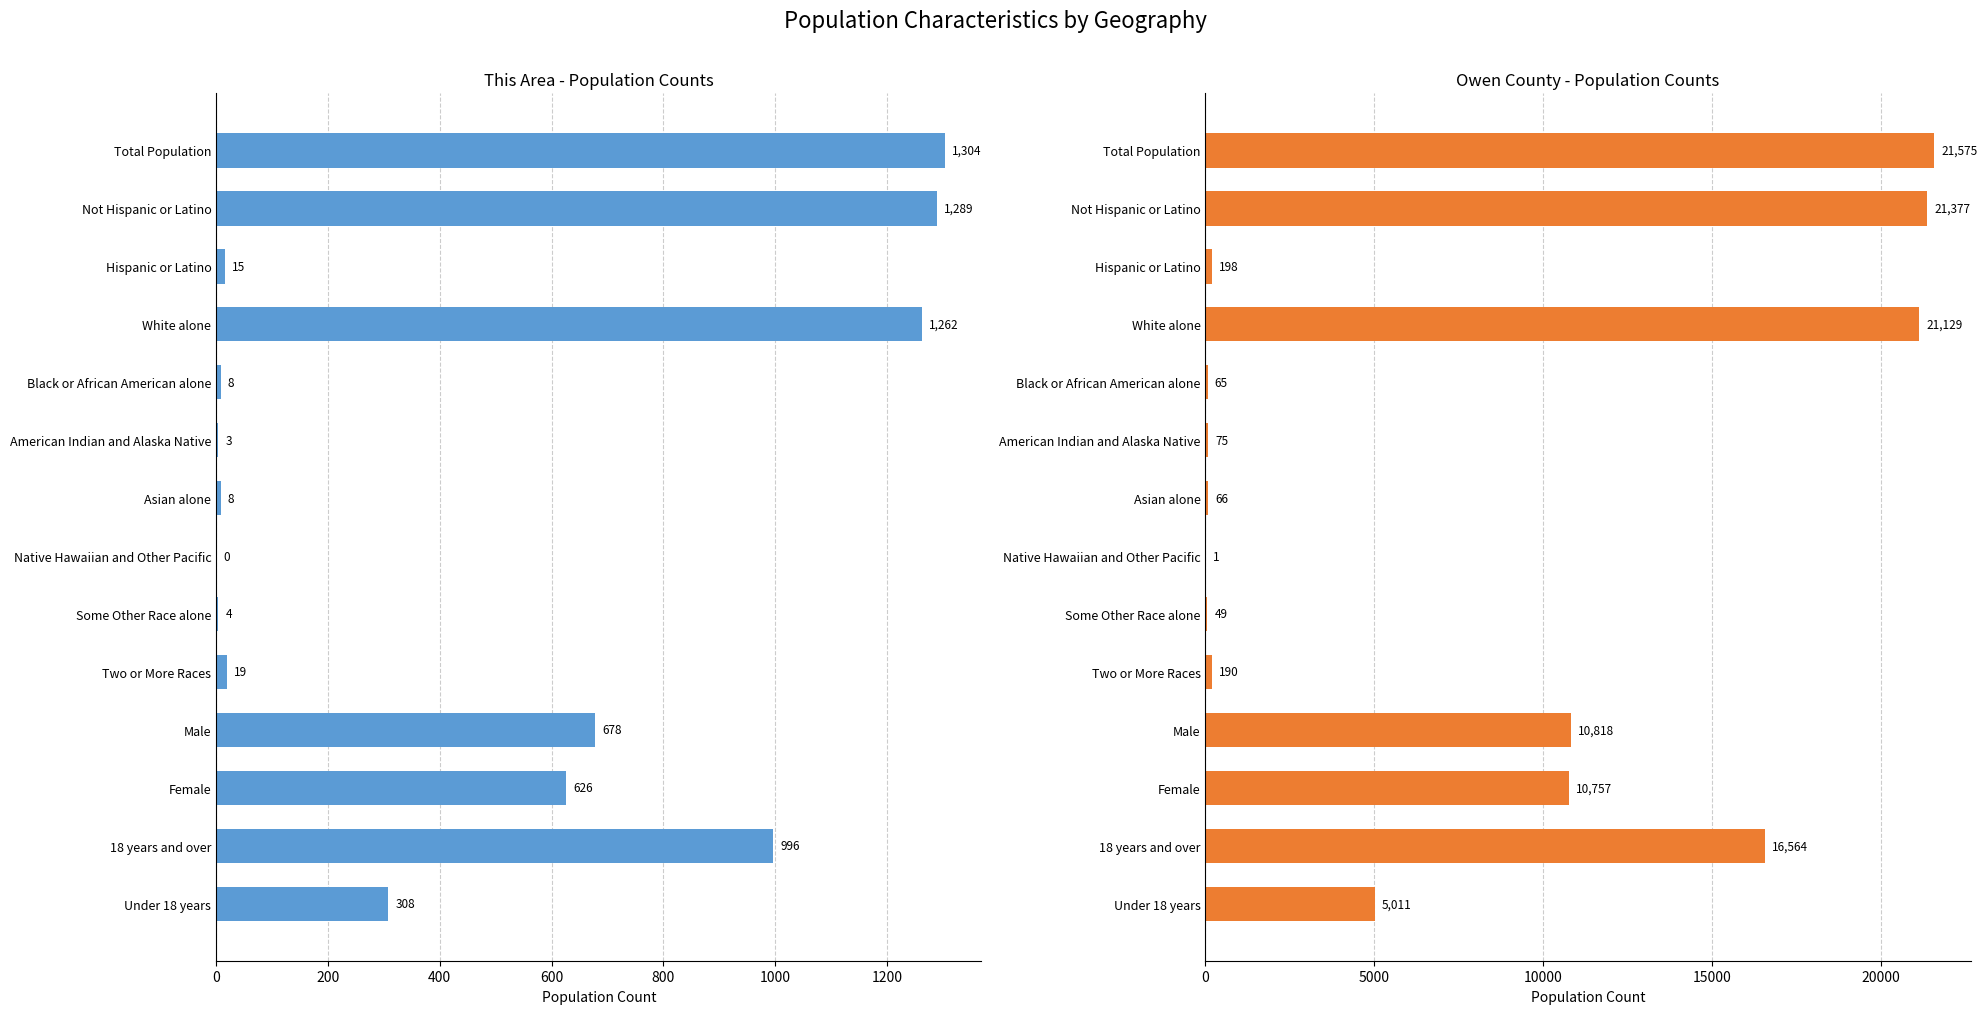

The value of This Area at Some Other Race alone is 6. True or false?

False